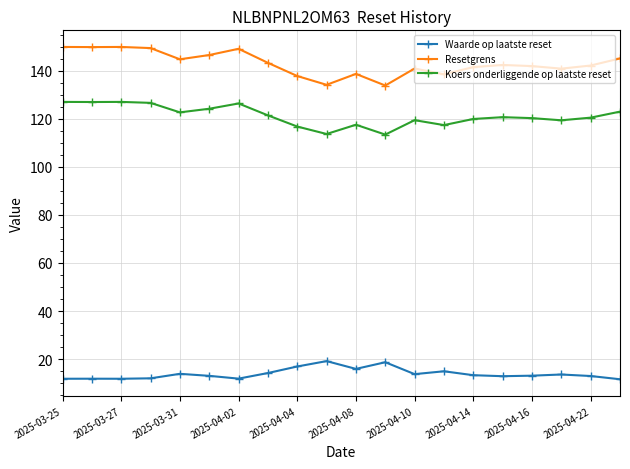

What is the difference between the second highest and minimum values in the Koers onderliggende op laatste reset series?

13.6